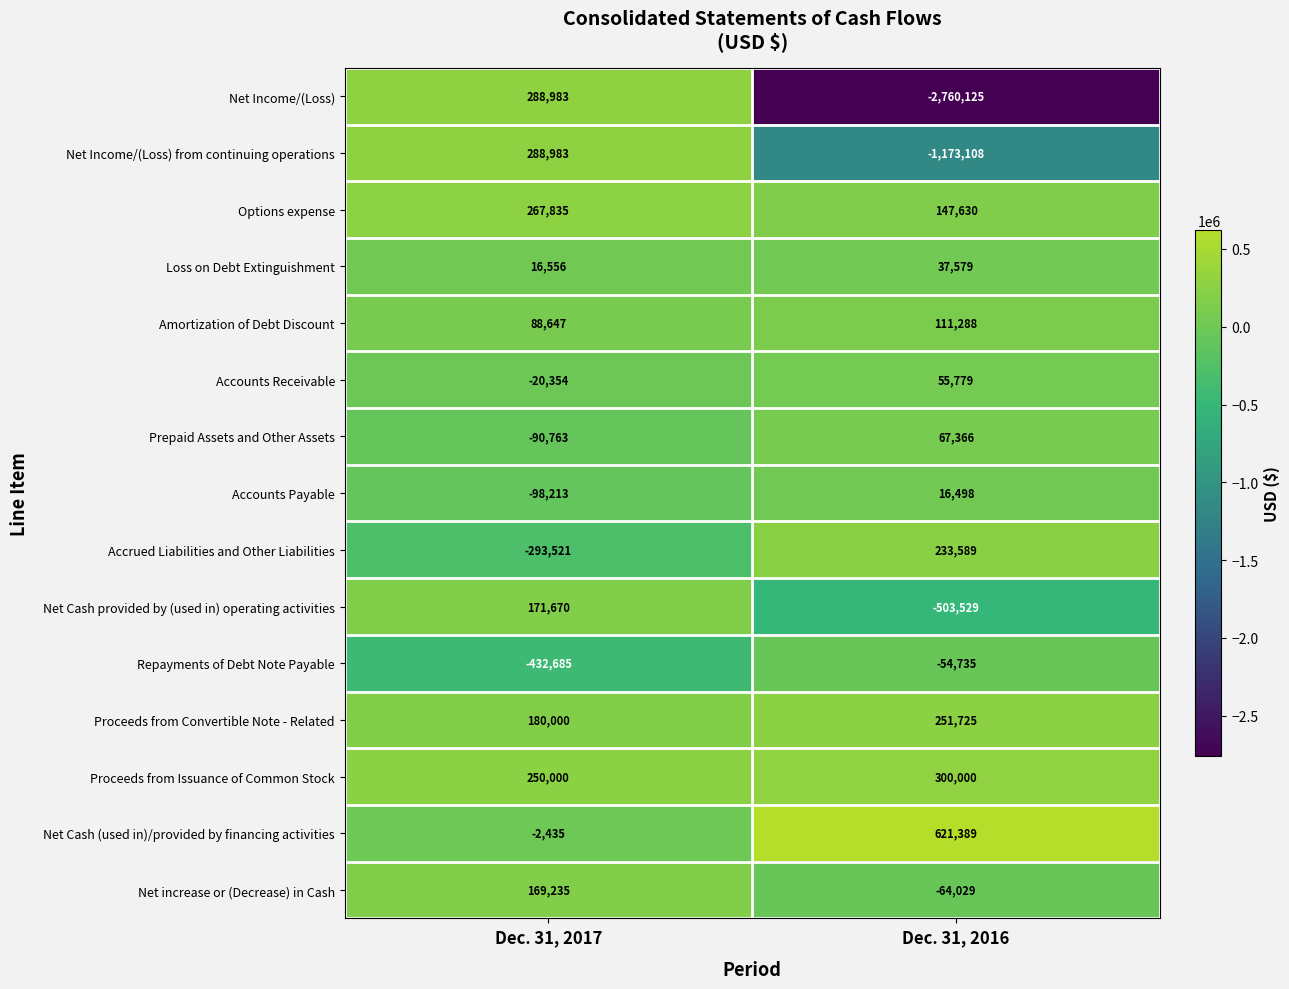

Count the number of data series in this chart.

15